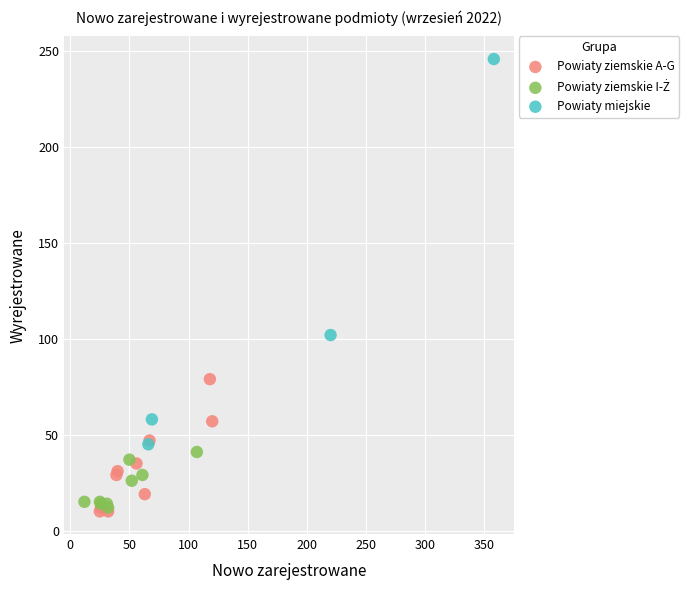

Which series has the largest Y range (max minus min)?

Powiaty miejskie